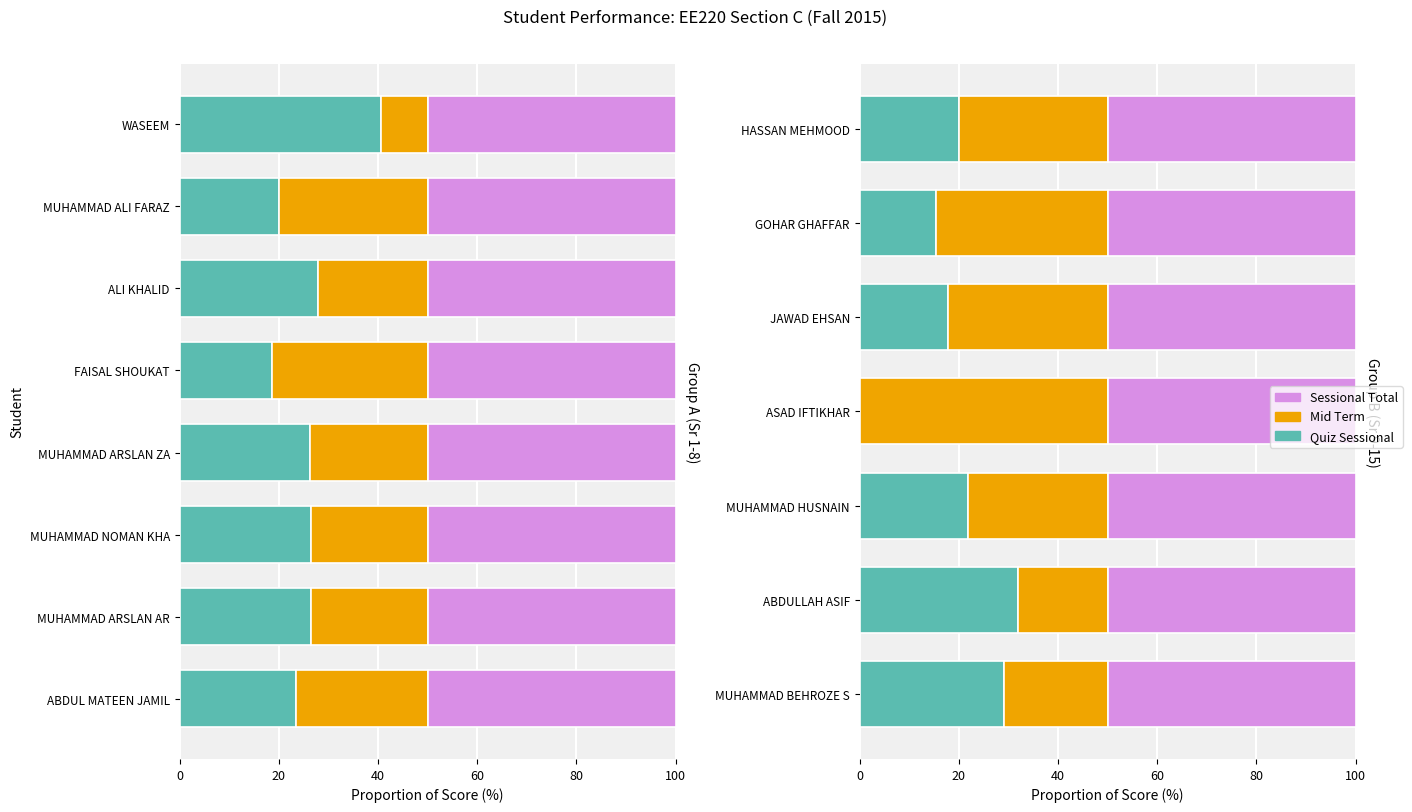

At 100, list the series in order from smallest to largest.

Sessional Total, Quiz Sessional, Mid Term